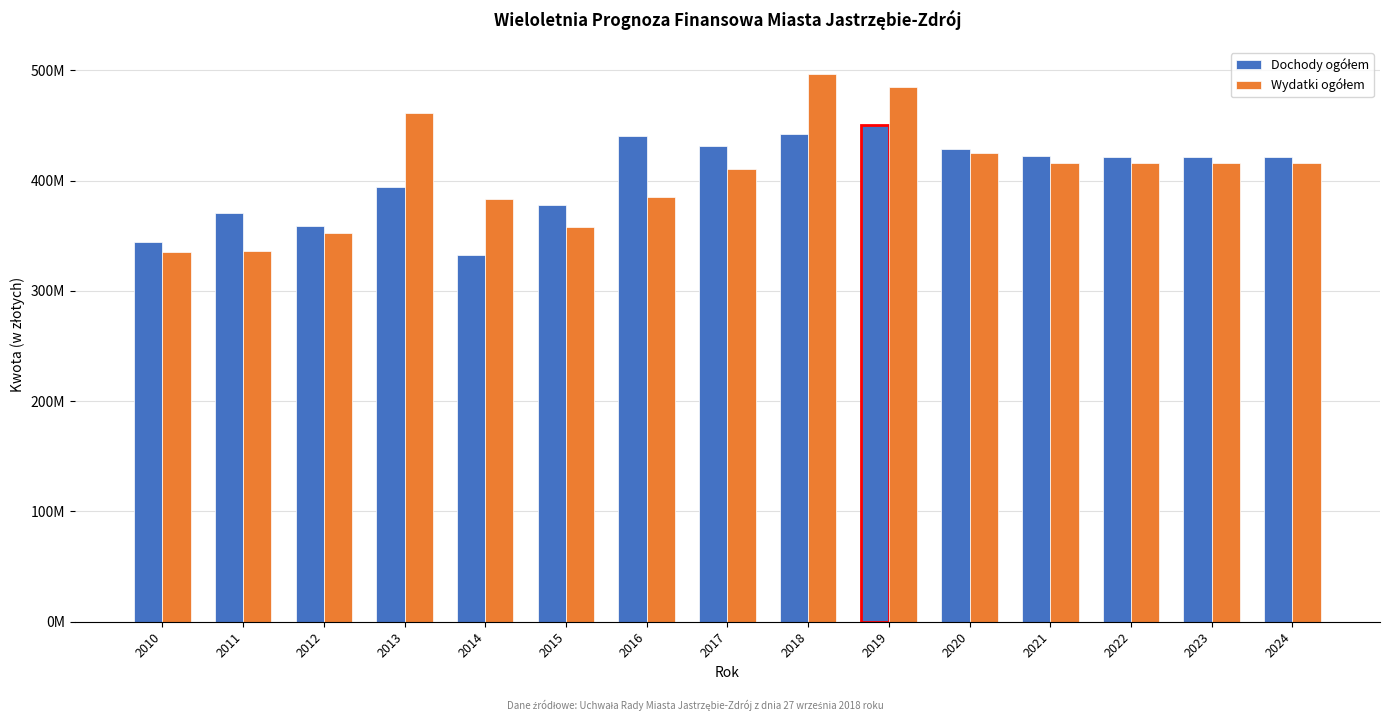

Does the chart contain stacked bars?

No